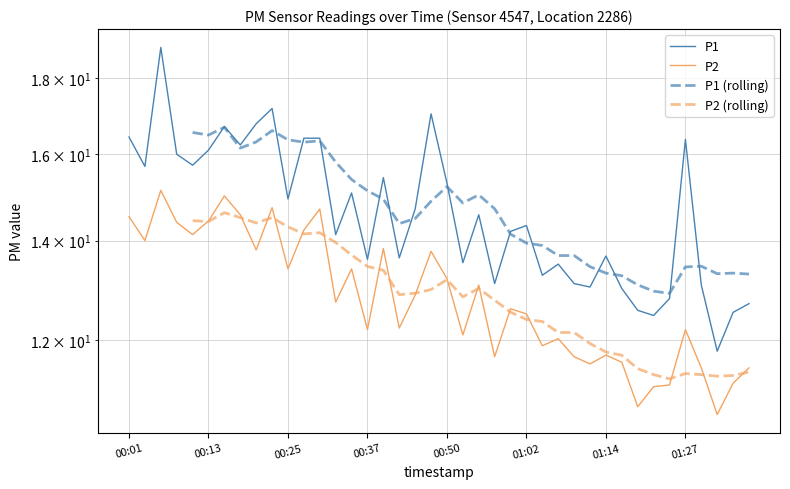

Reading right to left, list all the values displayed in this chart.

P1: 01:36=12.7	01:34=12.5	01:31=11.8	01:29=13.1	01:27=16.4	01:24=12.8	01:22=12.5	01:19=12.6	01:17=13.0	01:14=13.7	01:12=13.0	01:09=13.1	01:07=13.5	01:04=13.3	01:02=14.3	01:00=14.2	00:57=13.1	00:55=14.6	00:52=13.5	00:50=15.3	00:47=17.0	00:45=14.7	00:42=13.6	00:40=15.4	00:37=13.6	00:35=15.1	00:32=14.1	00:30=16.4	00:28=16.4	00:25=14.9	00:23=17.2	00:20=16.8	00:18=16.2	00:15=16.7	00:13=16.1	00:10=15.7	00:08=16.0	00:05=18.9	00:03=15.7	00:01=16.4
P2: 01:36=11.5	01:34=11.2	01:31=10.7	01:29=11.5	01:27=12.2	01:24=11.2	01:22=11.2	01:19=10.8	01:17=11.6	01:14=11.7	01:12=11.6	01:09=11.7	01:07=12.0	01:04=11.9	01:02=12.5	01:00=12.6	00:57=11.7	00:55=13.1	00:52=12.1	00:50=13.2	00:47=13.8	00:45=12.9	00:42=12.2	00:40=13.8	00:37=12.2	00:35=13.4	00:32=12.7	00:30=14.7	00:28=14.2	00:25=13.4	00:23=14.7	00:20=13.8	00:18=14.6	00:15=15.0	00:13=14.4	00:10=14.1	00:08=14.4	00:05=15.1	00:03=14.0	00:01=14.5